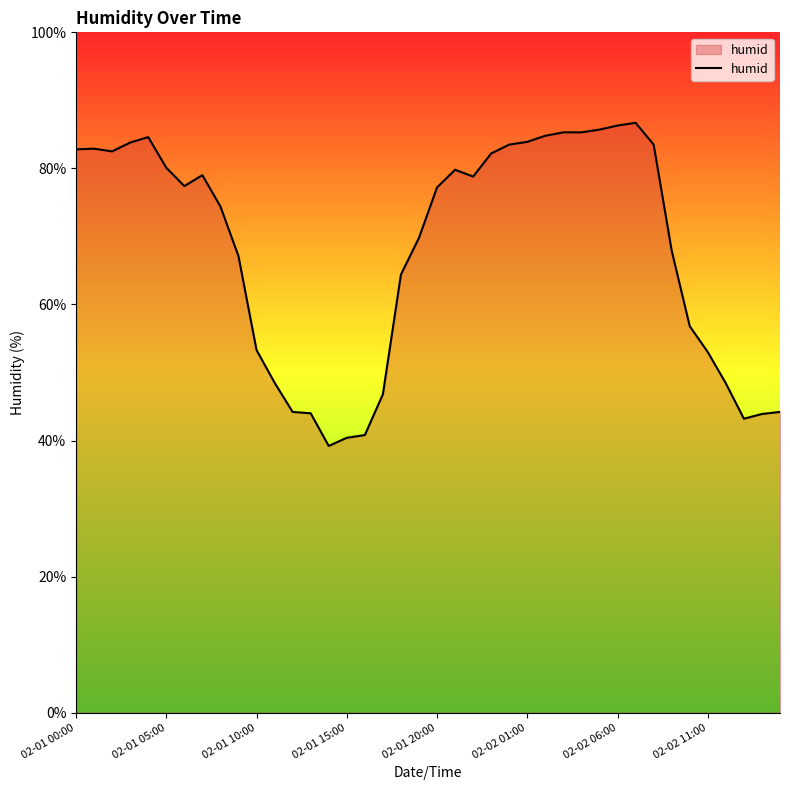

What is the maximum value shown in the chart?

86.7